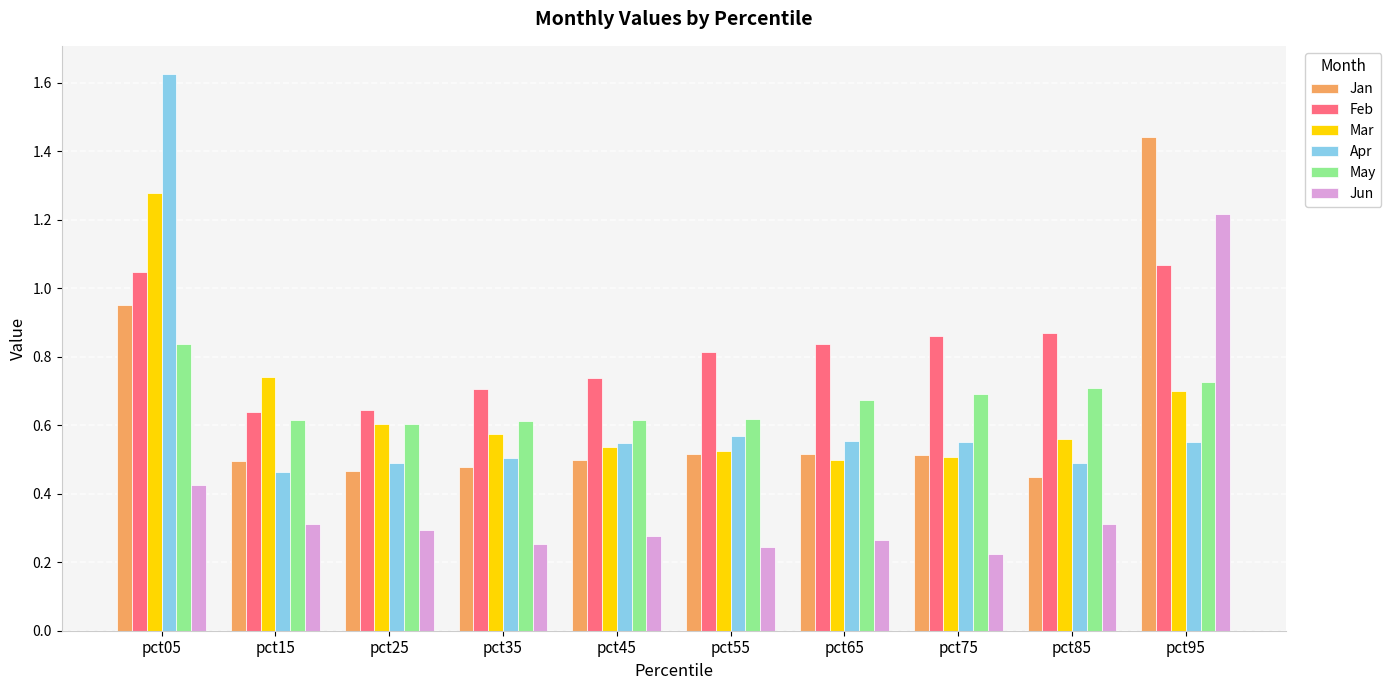

Which series has the largest range (max minus min)?

Apr